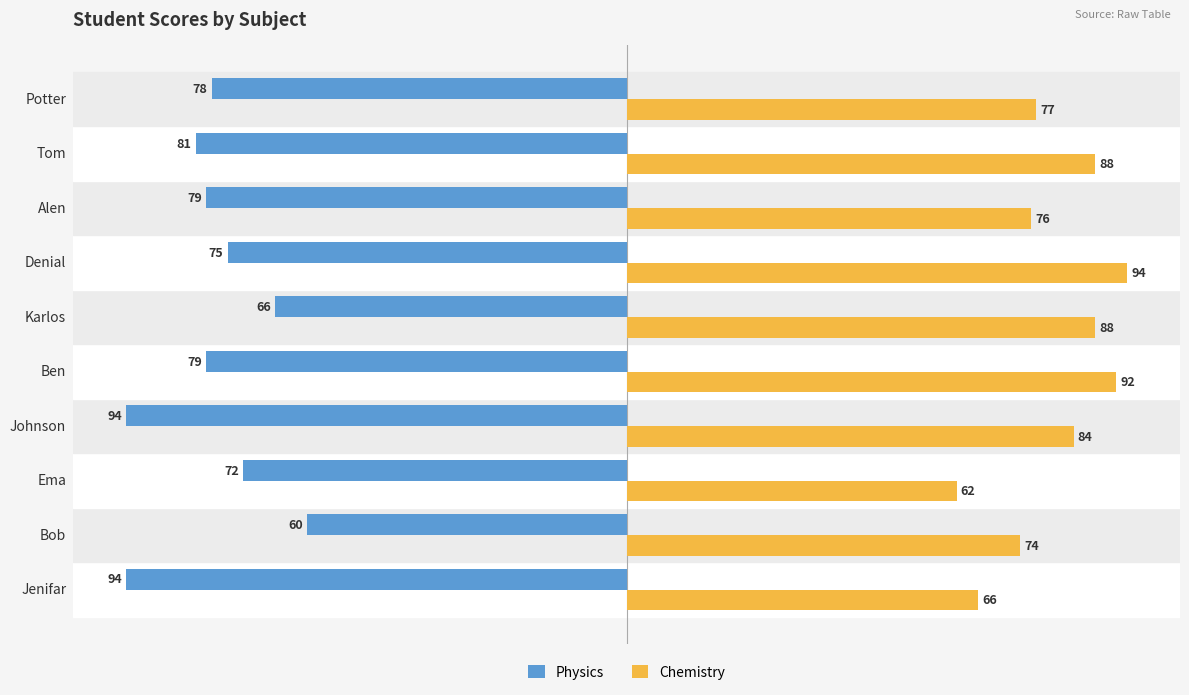

What is the total value across all series at Denial?

19